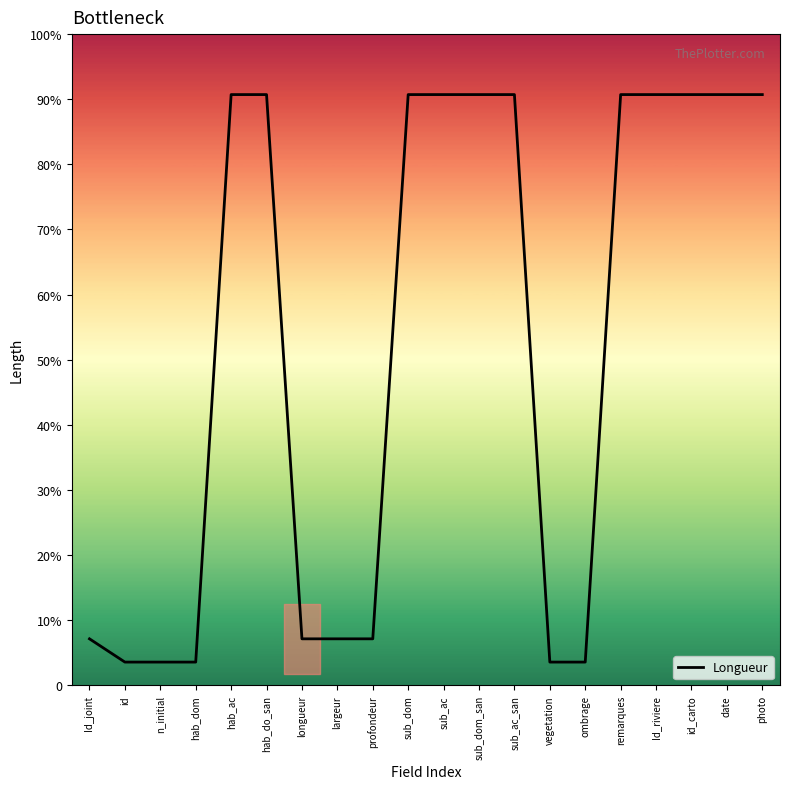

Reading right to left, list all the values displayed in this chart.

254	254	254	254	254	10	10	254	254	254	254	20	20	20	254	254	10	10	10	20